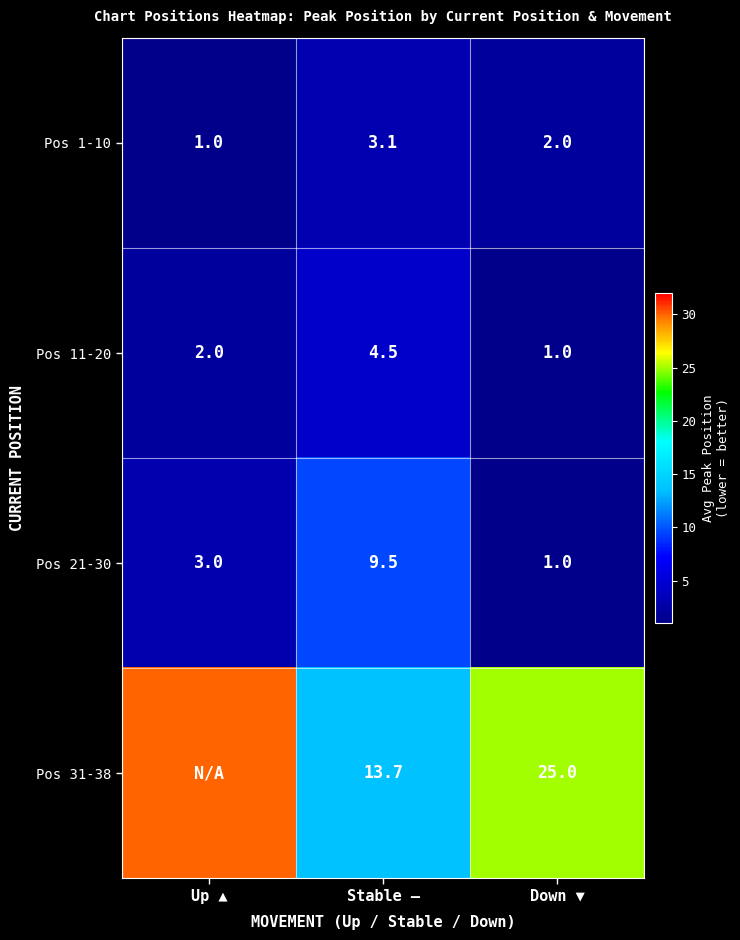

At which label does Pos 11-20 reach its minimum?

Down ▼